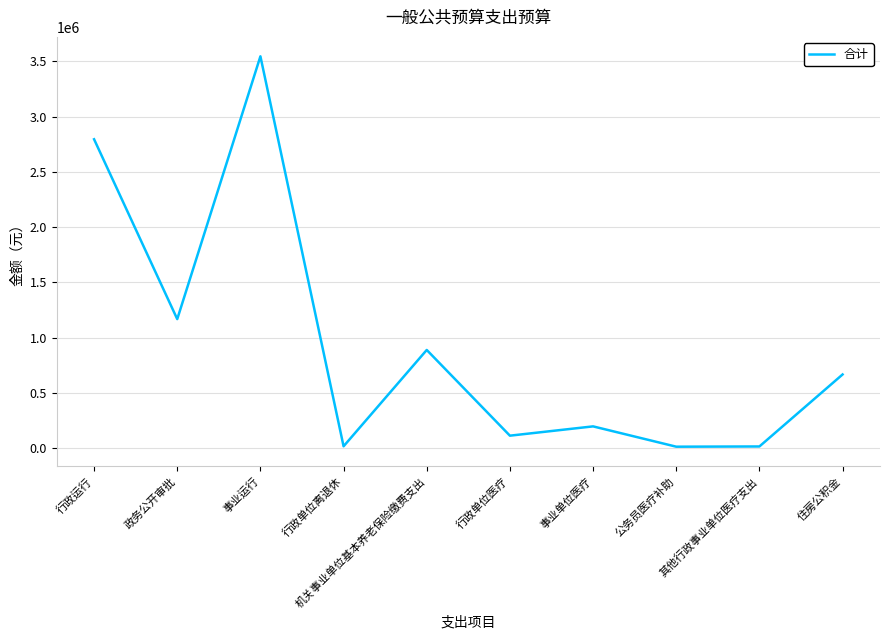

What position from the left is 住房公积金?

10